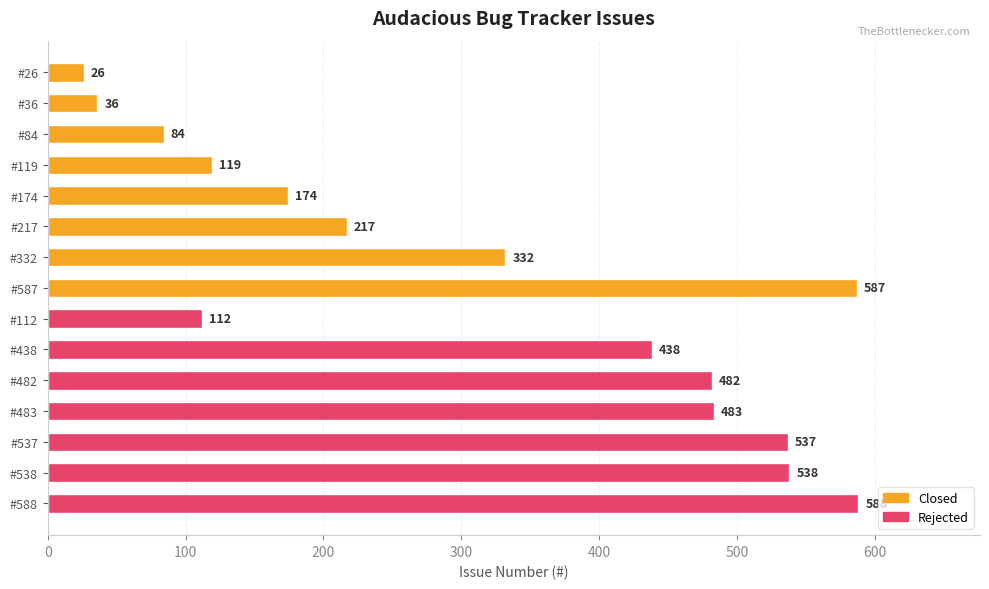

Where is the data nearest to the value 307?

#332